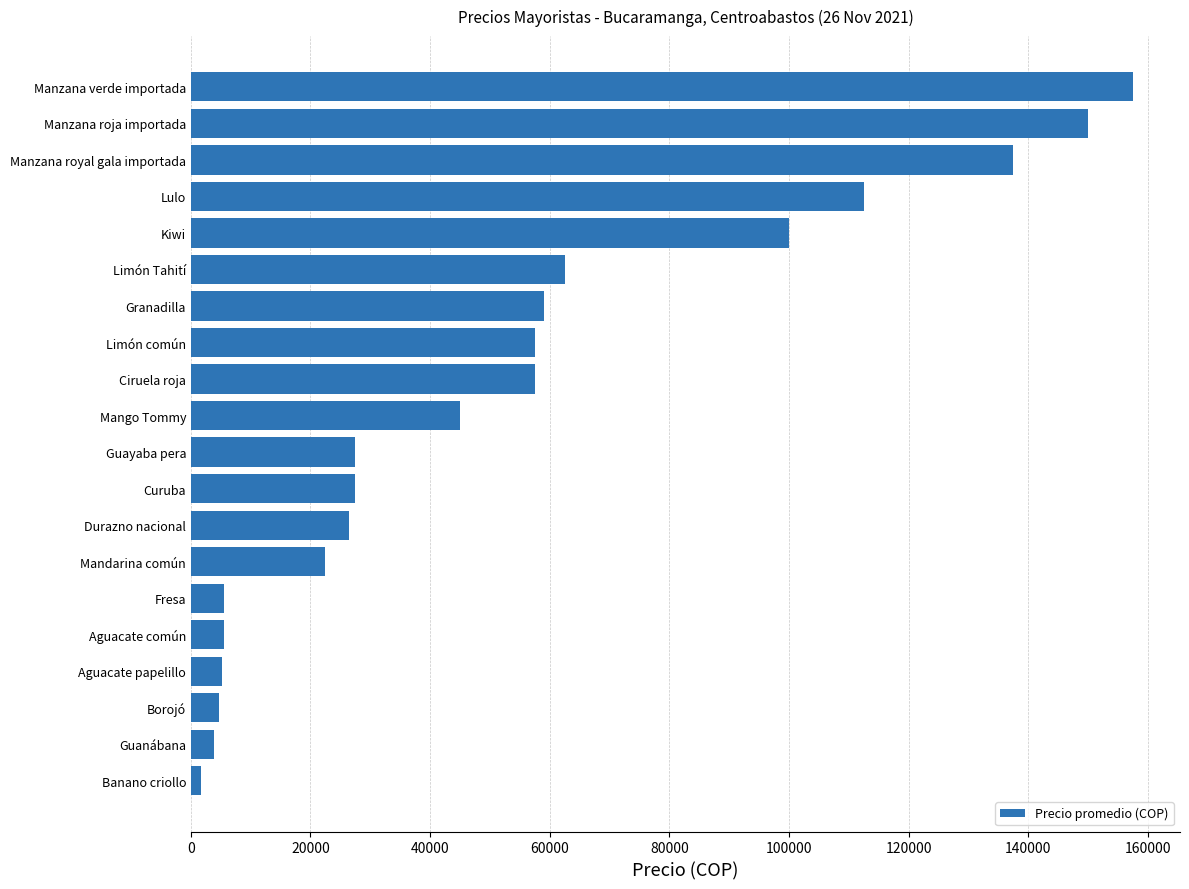

How many data points are less than 45000?

10